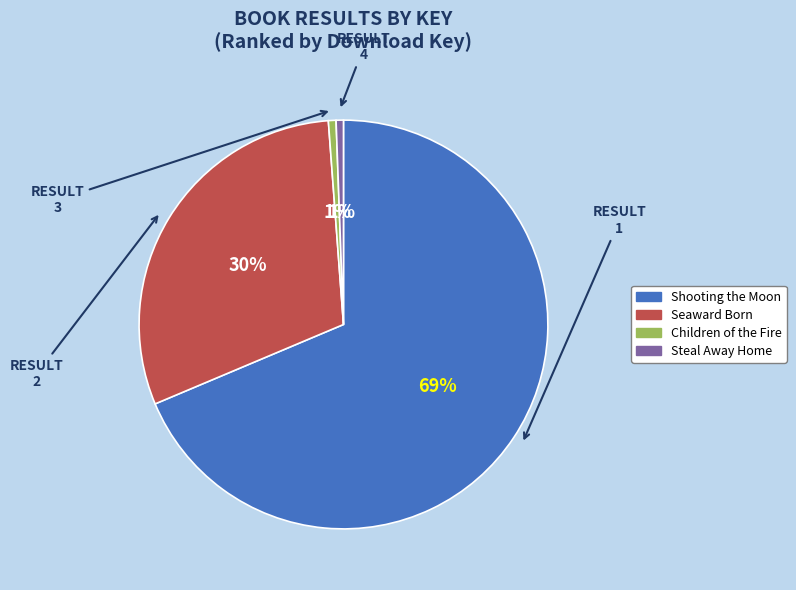

Is it true that Children of the Fire is 1% of the pie?

True